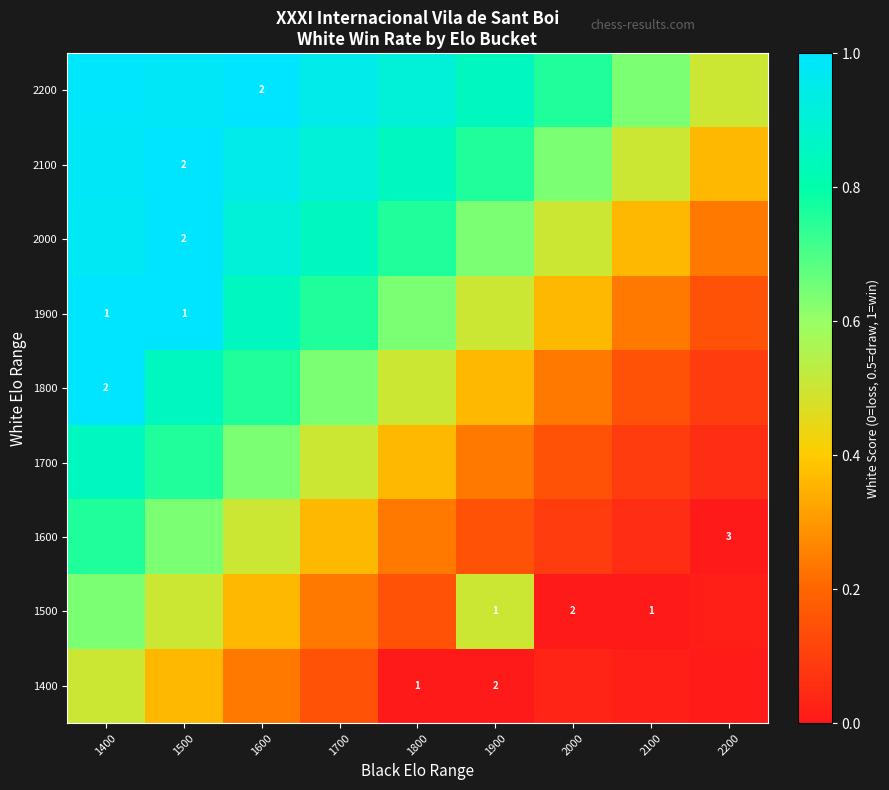

Which label corresponds to the smallest value in the chart?

2200